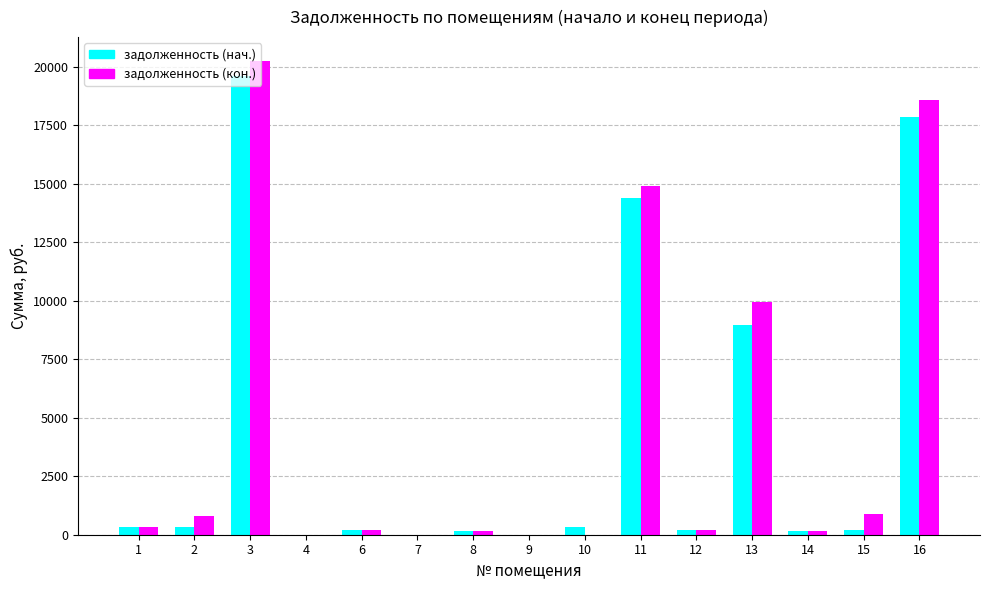

What is the highest value of the задолженность (нач.) series?

19583.3